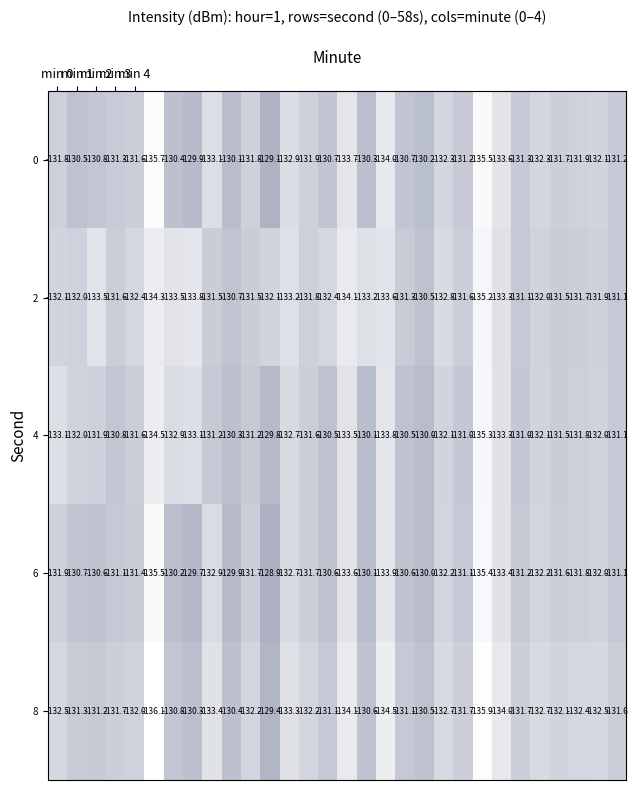

Reading left to right, list all the values displayed in this chart.

0: -131.8	-130.5	-130.8	-131.3	-131.6	-135.7	-130.4	-129.9	-133.1	-130.1	-131.8	-129.1	-132.9	-131.9	-130.7	-133.7	-130.3	-134.0	-130.7	-130.2	-132.3	-131.2	-135.5	-133.6	-131.3	-132.3	-131.7	-131.9	-132.1	-131.2
1: -132.1	-132.0	-133.5	-131.6	-132.4	-134.3	-133.5	-133.8	-131.5	-130.7	-131.5	-132.1	-133.2	-131.8	-132.4	-134.1	-133.2	-133.6	-131.3	-130.5	-132.8	-131.6	-135.2	-133.3	-131.1	-132.0	-131.5	-131.7	-131.9	-131.1
2: -133.1	-132.0	-131.9	-130.8	-131.6	-134.5	-132.9	-133.1	-131.2	-130.3	-131.2	-129.8	-132.7	-131.6	-130.5	-133.5	-130.1	-133.8	-130.5	-130.0	-132.1	-131.0	-135.3	-133.3	-131.0	-132.1	-131.5	-131.8	-132.0	-131.1
3: -131.9	-130.7	-130.6	-131.1	-131.4	-135.5	-130.2	-129.7	-132.9	-129.9	-131.7	-128.9	-132.7	-131.7	-130.6	-133.6	-130.1	-133.9	-130.6	-130.0	-132.2	-131.1	-135.4	-133.4	-131.2	-132.2	-131.6	-131.8	-132.0	-131.1
4: -132.5	-131.3	-131.2	-131.7	-132.0	-136.1	-130.8	-130.3	-133.4	-130.4	-132.2	-129.4	-133.3	-132.2	-131.1	-134.1	-130.6	-134.5	-131.1	-130.5	-132.7	-131.7	-135.9	-134.0	-131.7	-132.7	-132.1	-132.4	-132.5	-131.6